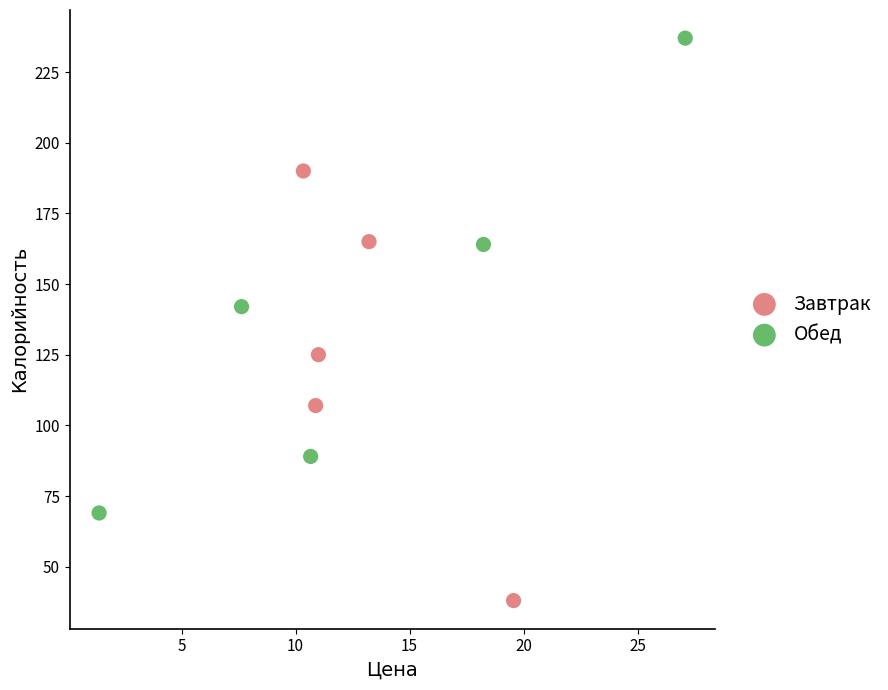

Which series reaches the maximum Y coordinate?

Обед